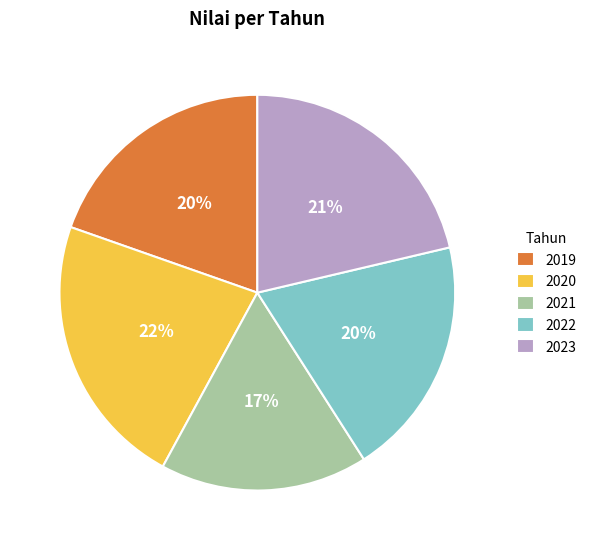

Count the number of slices in the pie.

5